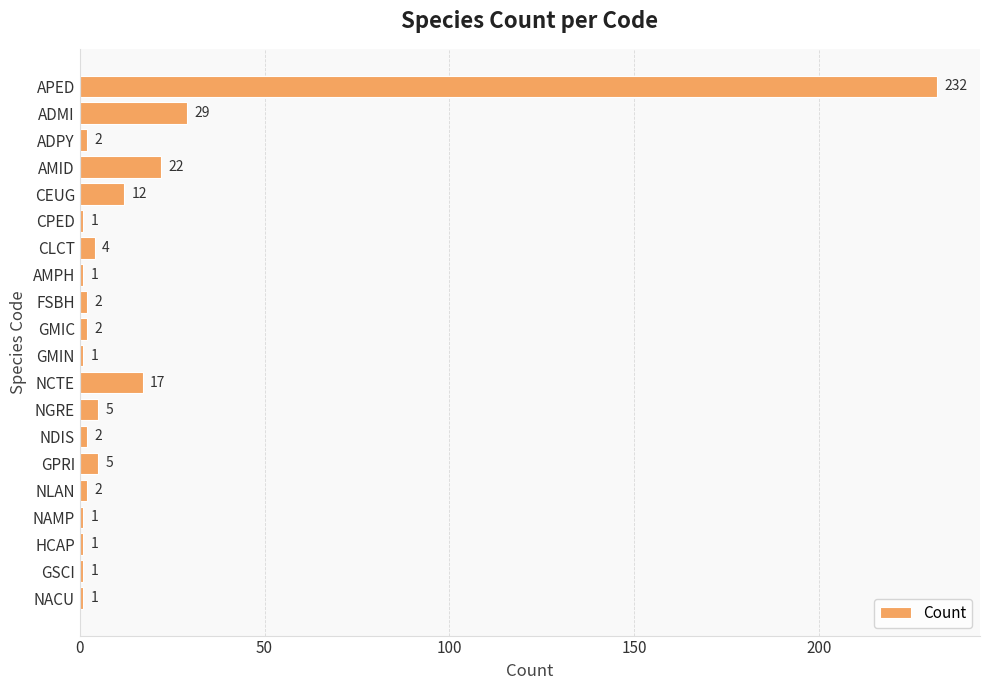

What is the label of the 20th bar from the top?

NACU